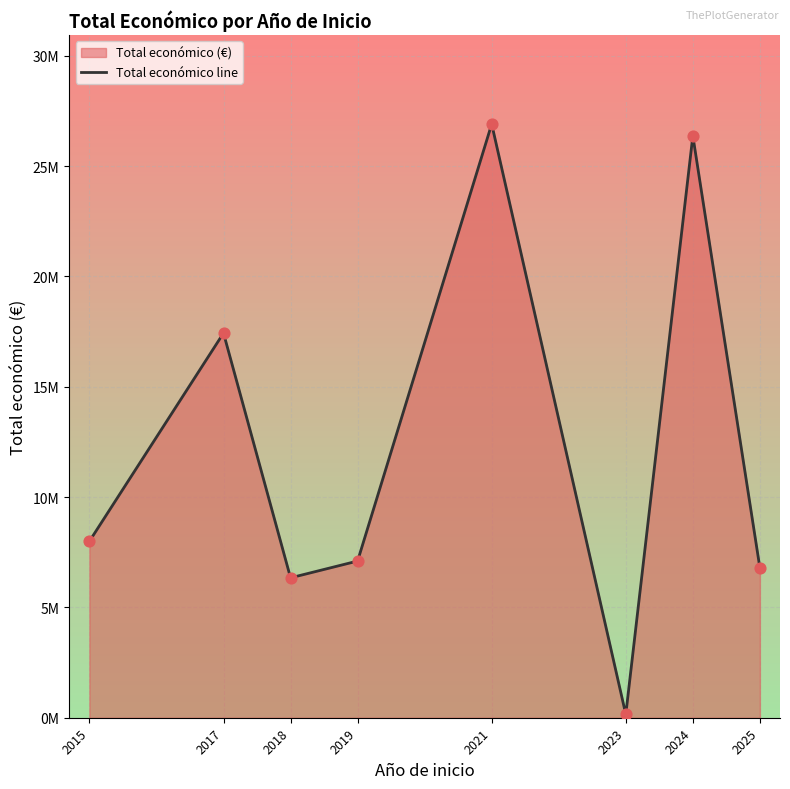

Between 2018 and 2023, which is larger?

2018